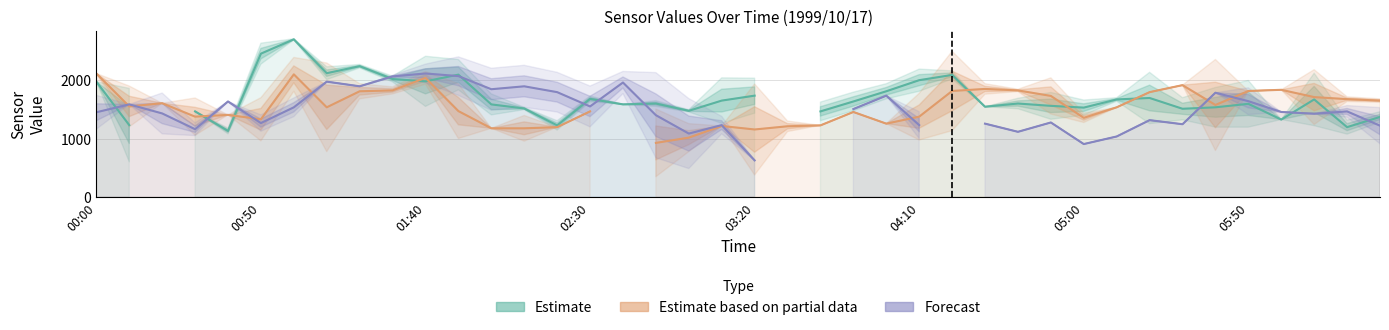

What is the difference between the highest and lowest values at 13?

720.0